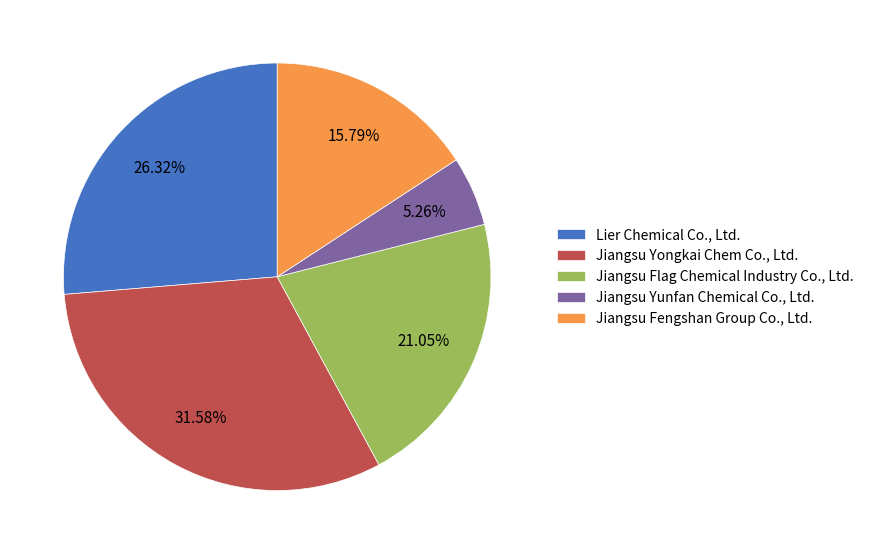

To the nearest percent, what is the combined percentage of Jiangsu Flag Chemical Industry Co., Ltd. and Lier Chemical Co., Ltd.?

47%